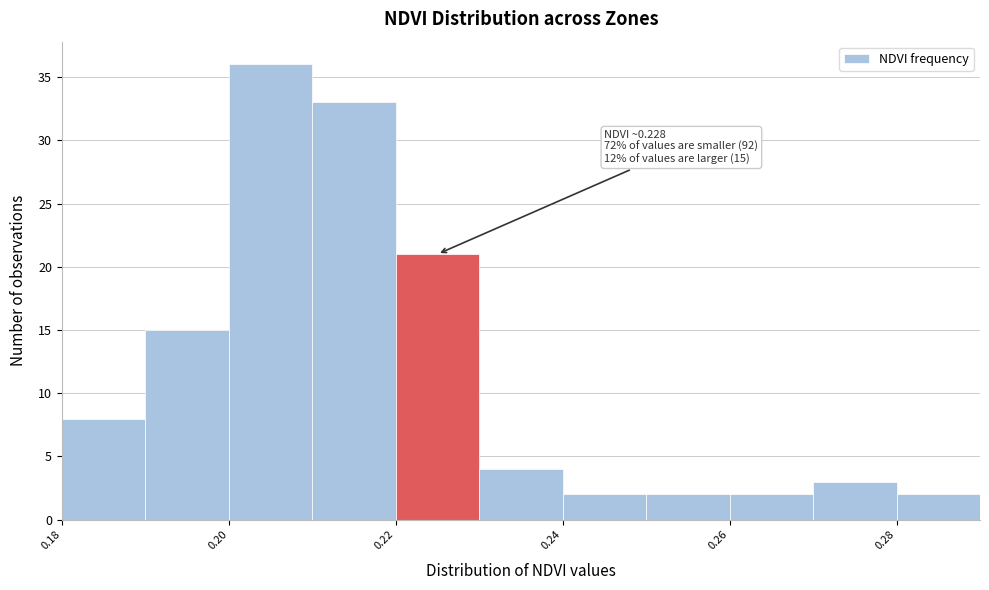

Which range on the x-axis has the tallest bar?

0.20 to 0.21